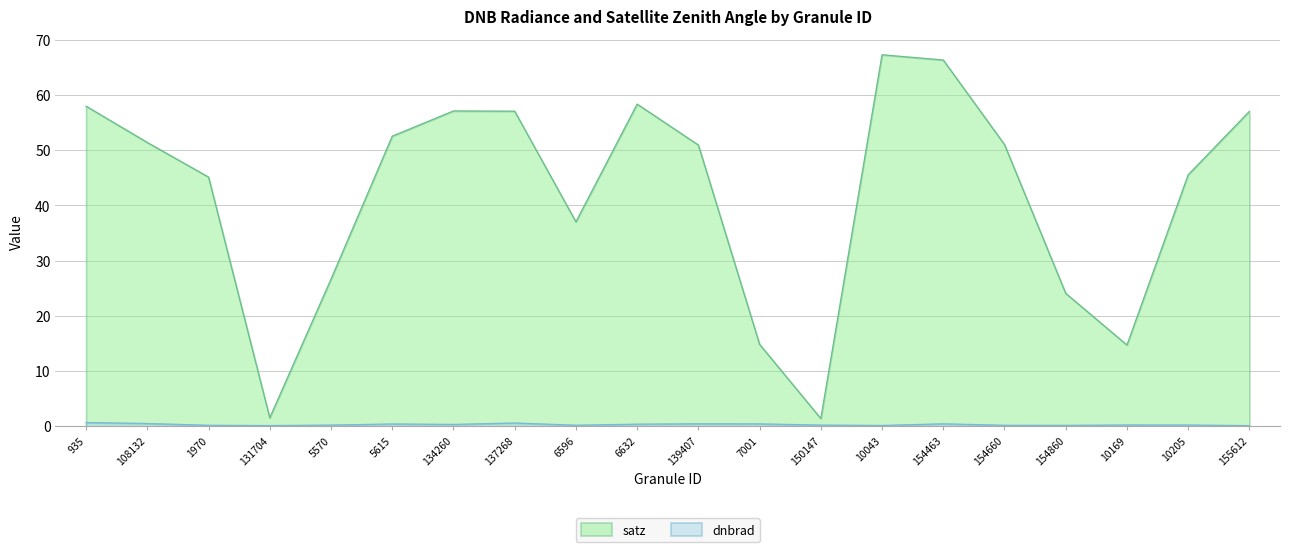

What is the difference between the highest and lowest values at 134260?

56.8